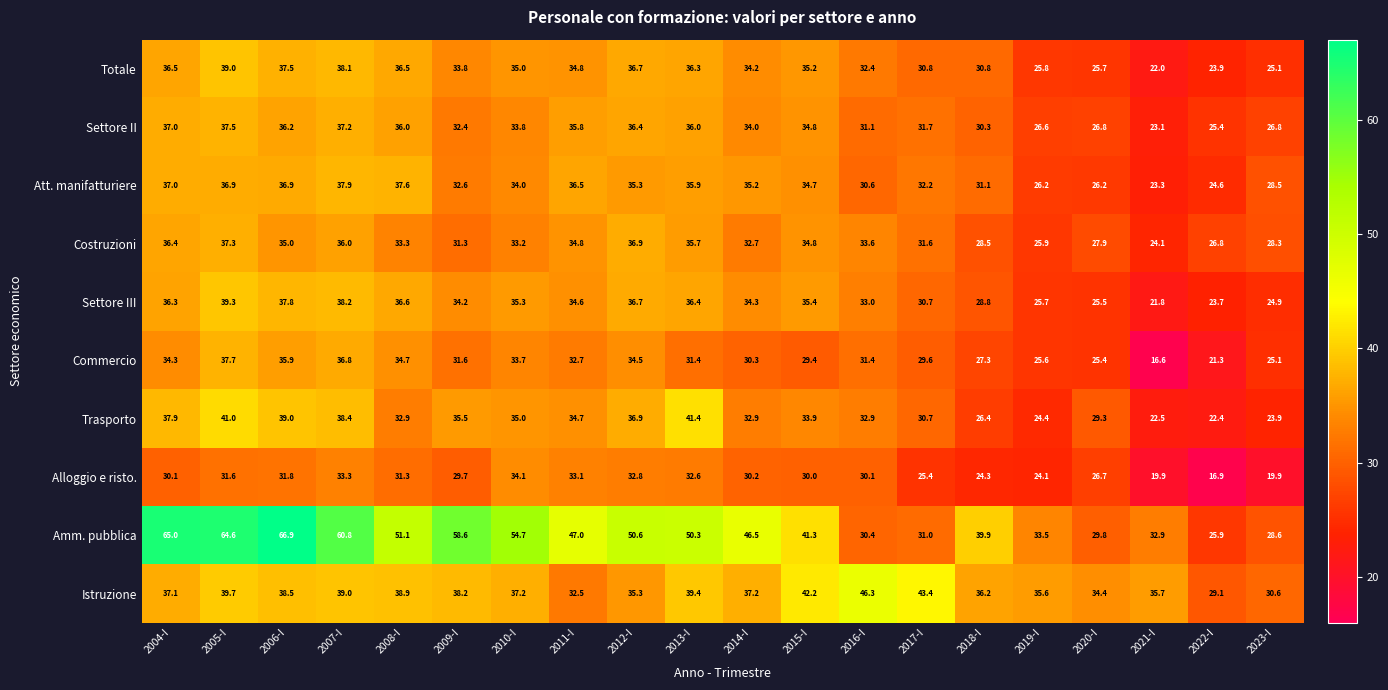

What is the difference between the second highest and second lowest values in the Settore II series?

11.8